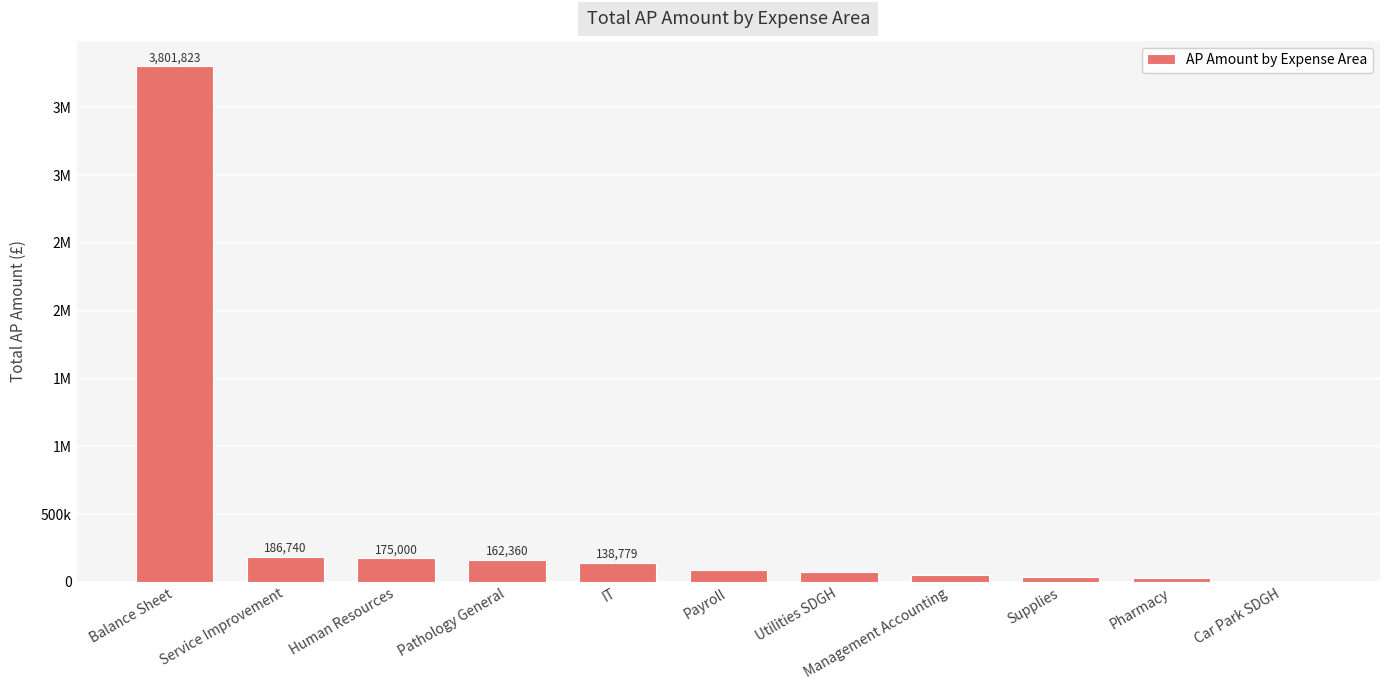

Count the number of values greater than 88048.

6